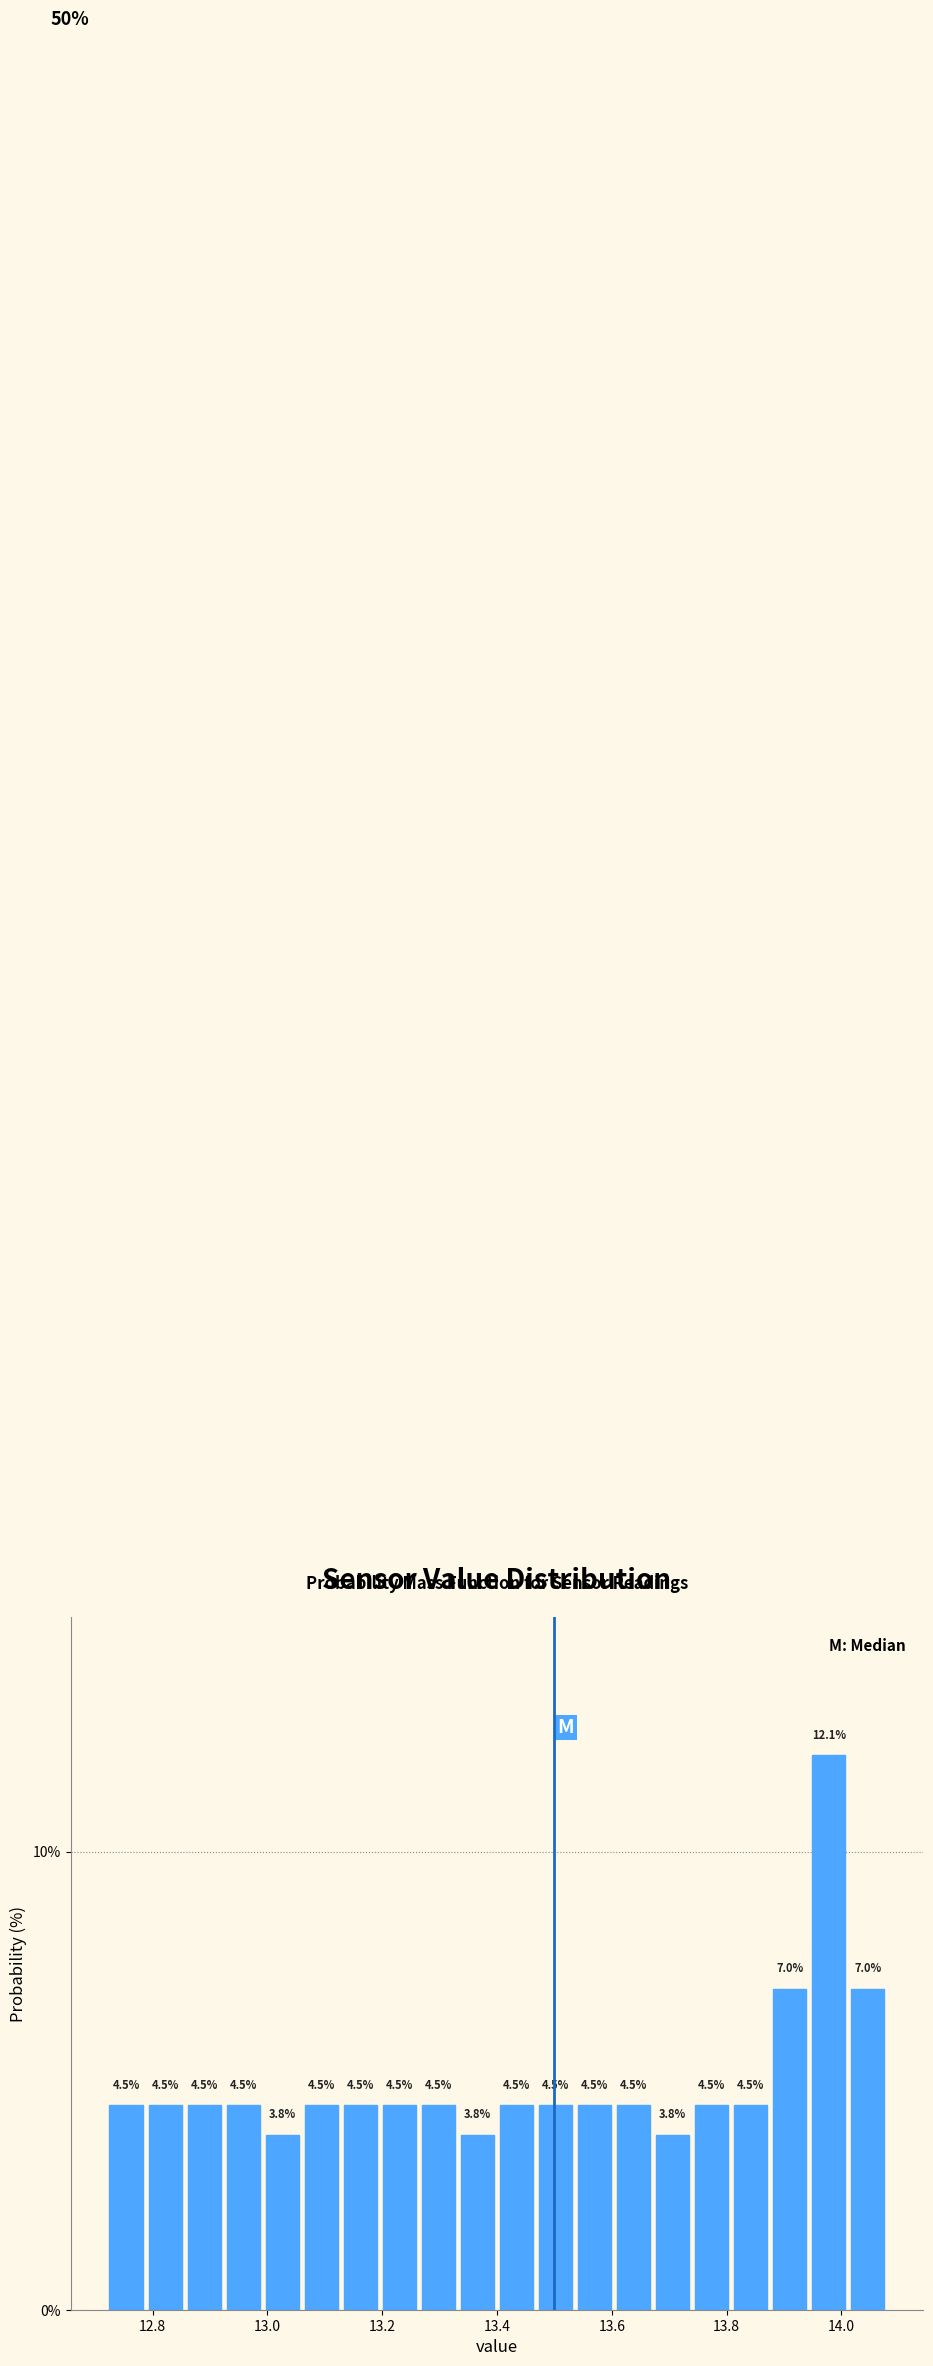

Read against the x-axis, roughly where is the centre of the tallest bar?

13.98